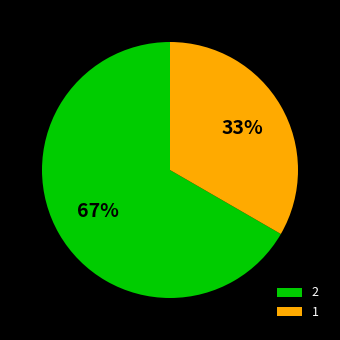

To the nearest percent, what is the average slice percentage?

50%